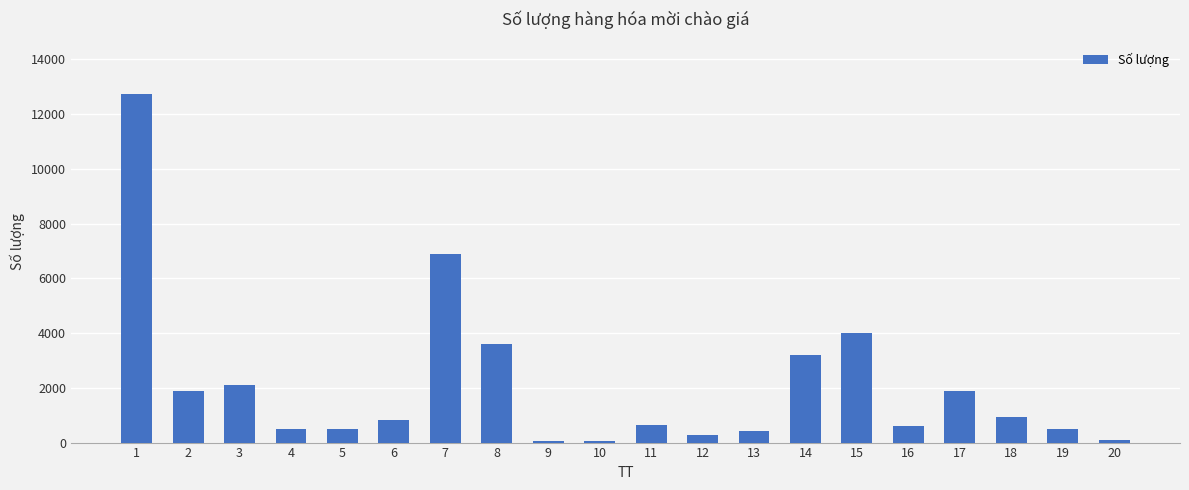

What is the difference between the maximum and second lowest values?

12684